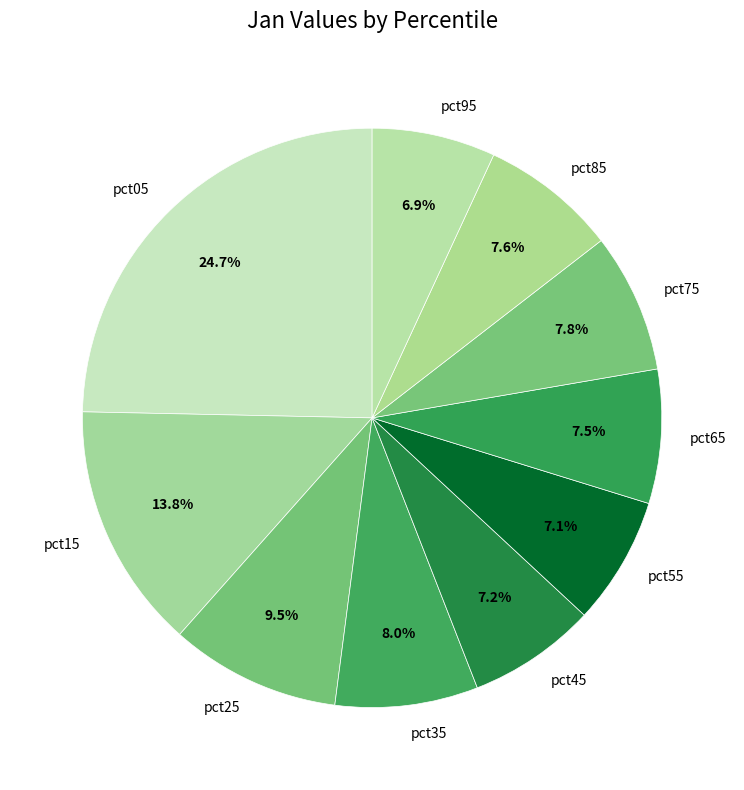

Does any single category account for the majority?

No